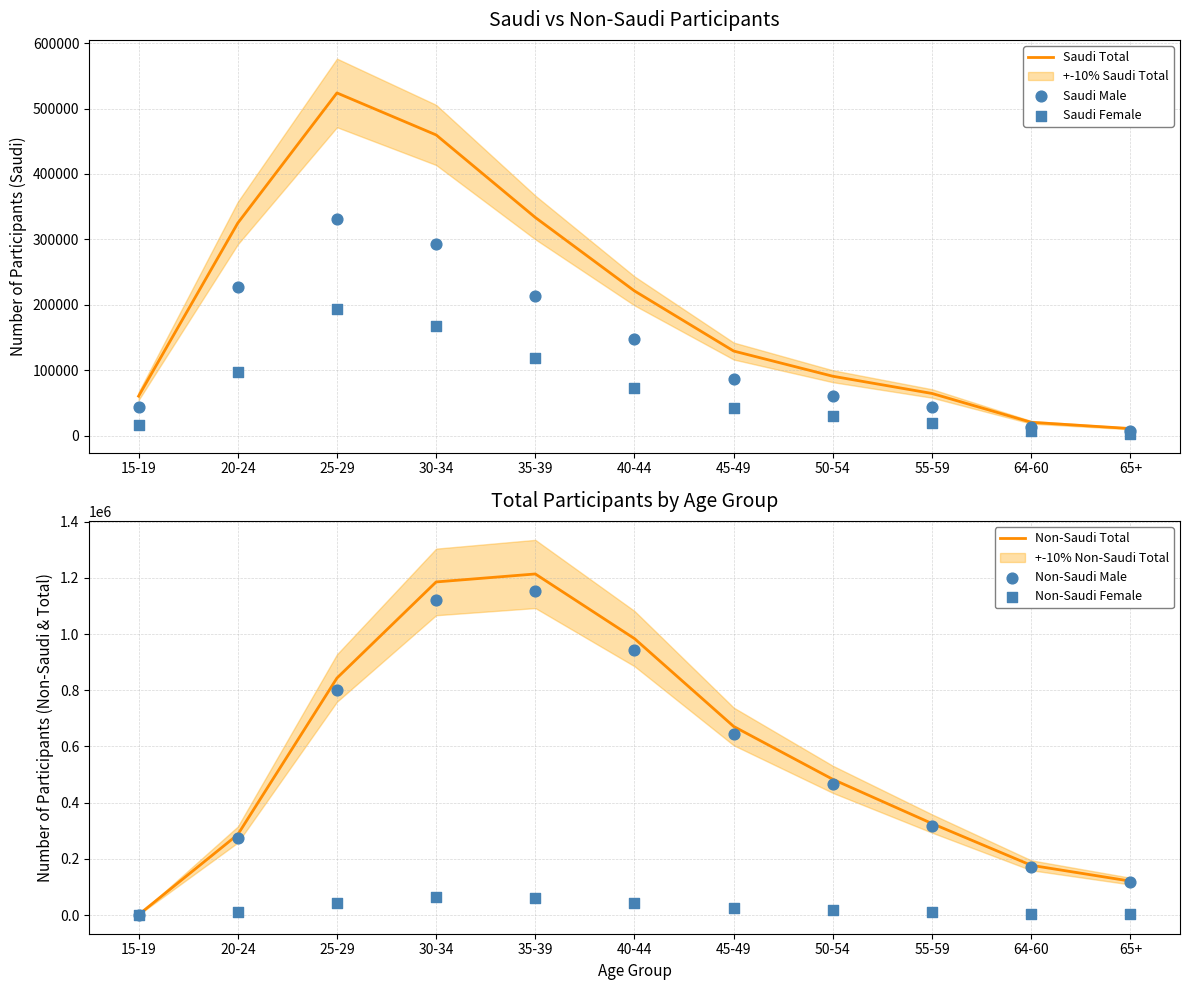

Which series has the largest Y range (max minus min)?

Non-Saudi Total